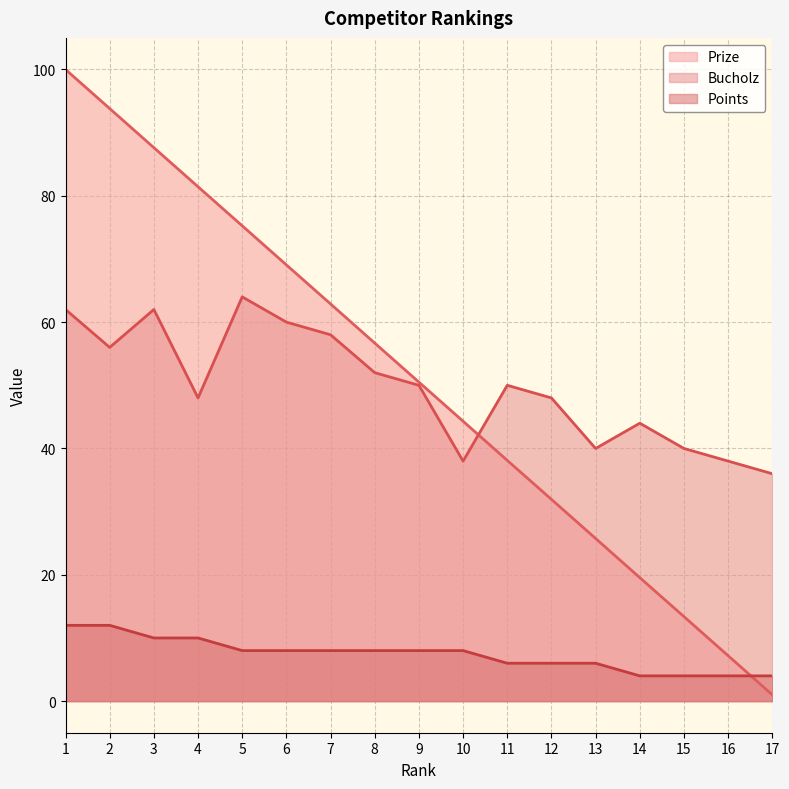

Rank the series at 16 from highest to lowest value.

Bucholz, Prize, Points